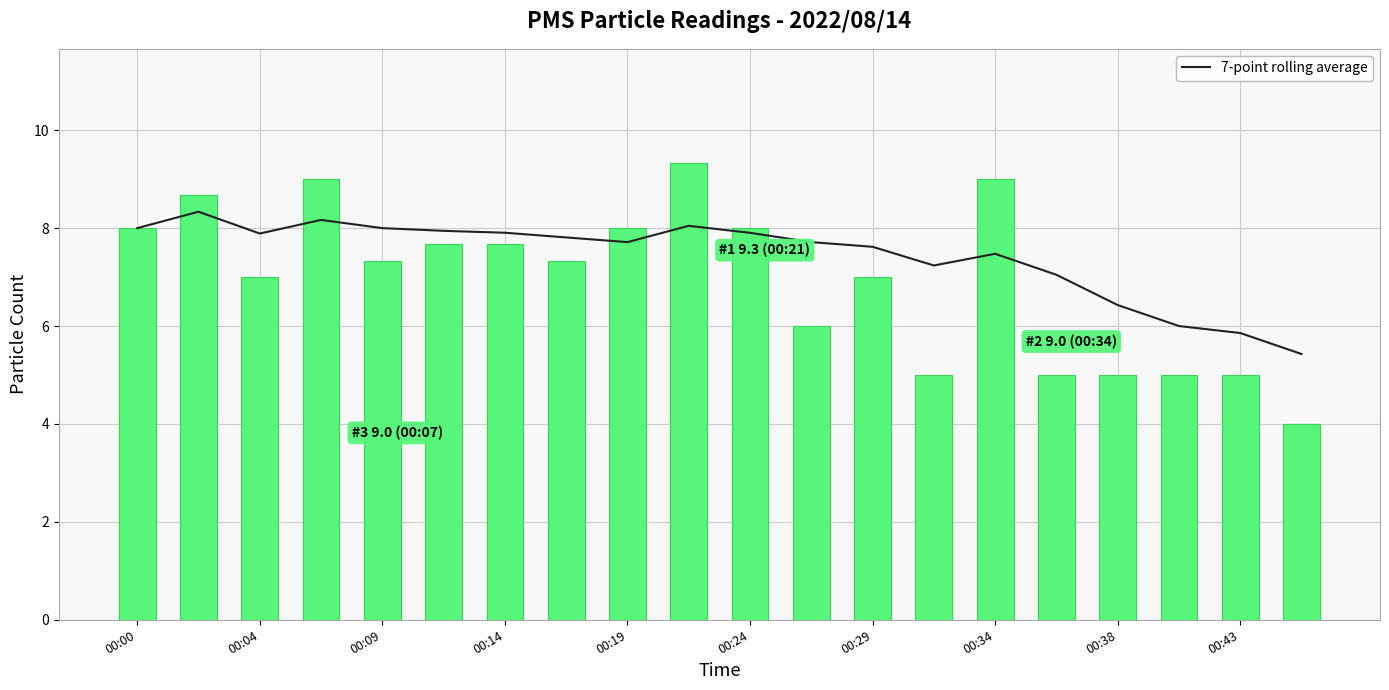

What is the minimum value for PMS_P1?

4.0